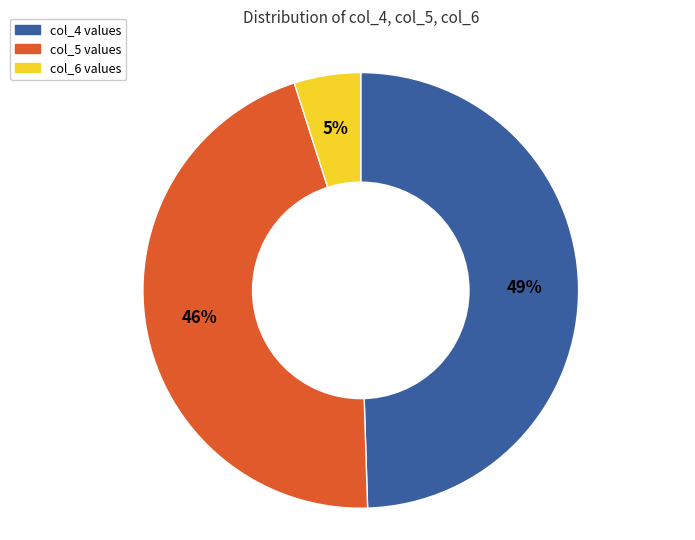

Does col_4 values account for over 50% of the chart?

No